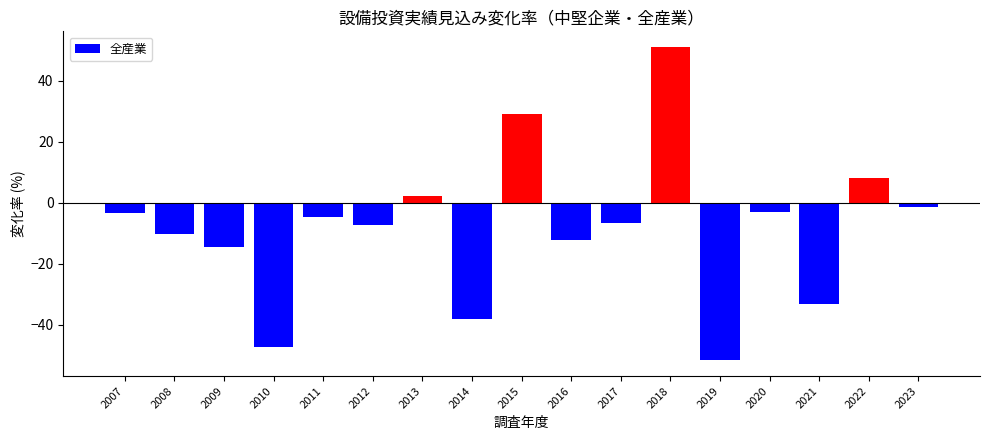

Between 2012 and 2020, which is larger?

2020